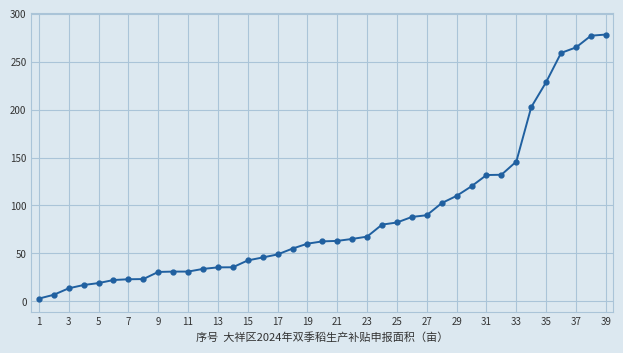

What is the value of the 38th point from the left?

277.0